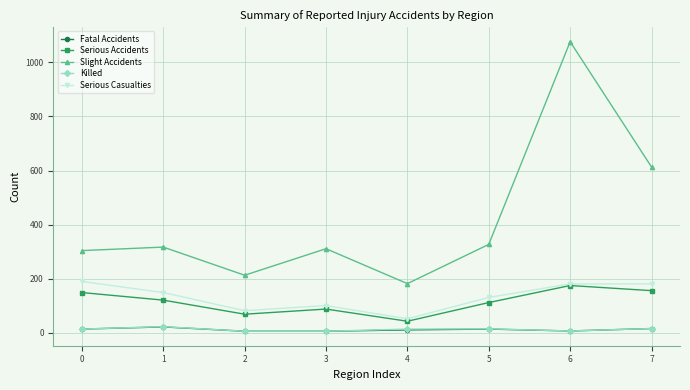

True or false: Serious Accidents and Killed intersect in this chart.

False